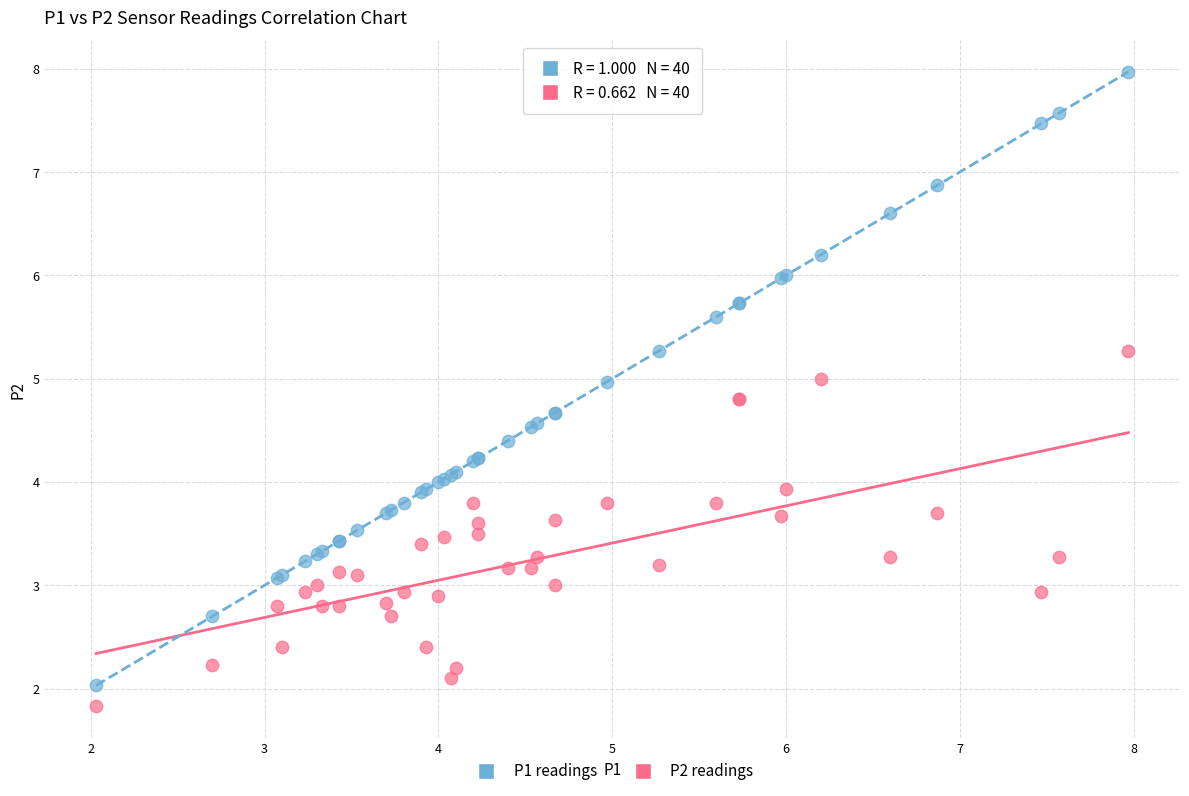

What is the X range (max minus min) for the scatter plot?

5.9